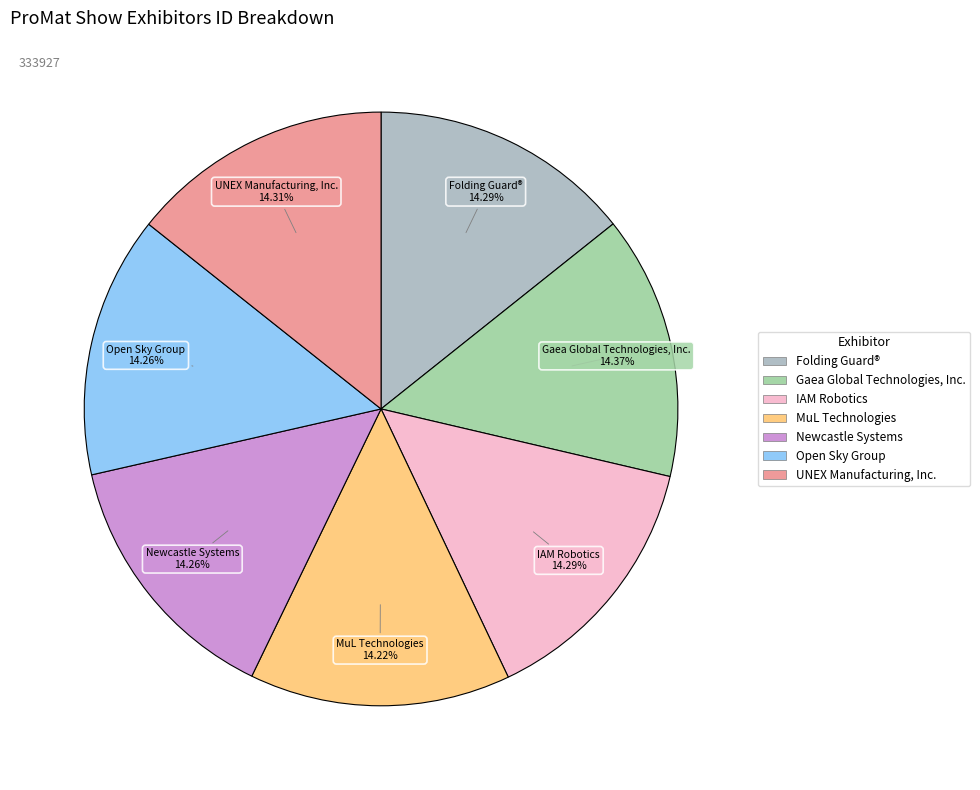

Approximately how many times larger is the value at Open Sky Group compared to Folding Guard®?

1.0